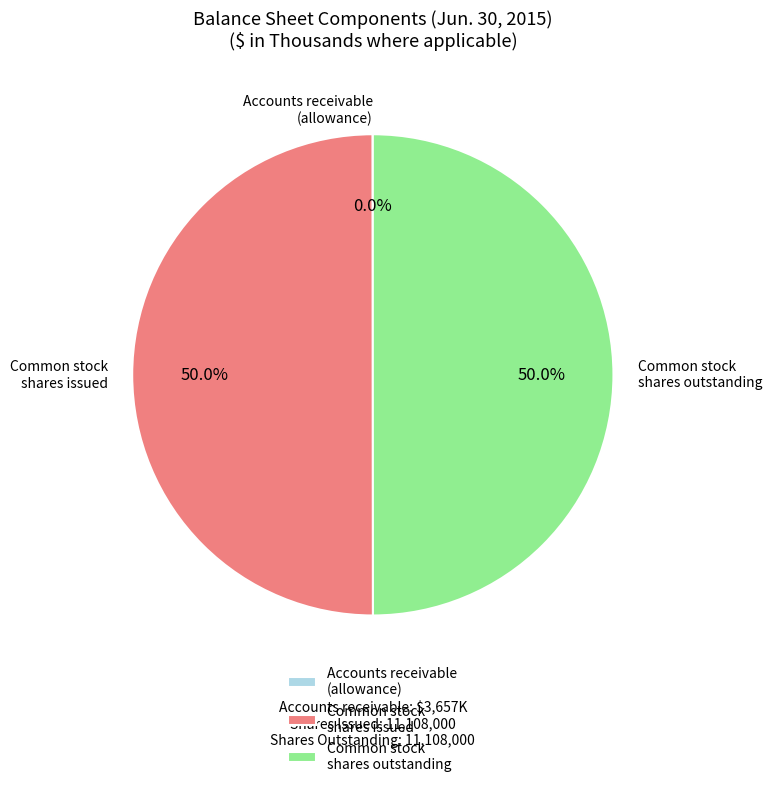

Combined, do Common stock shares outstanding and Common stock shares issued account for over 50%?

Yes